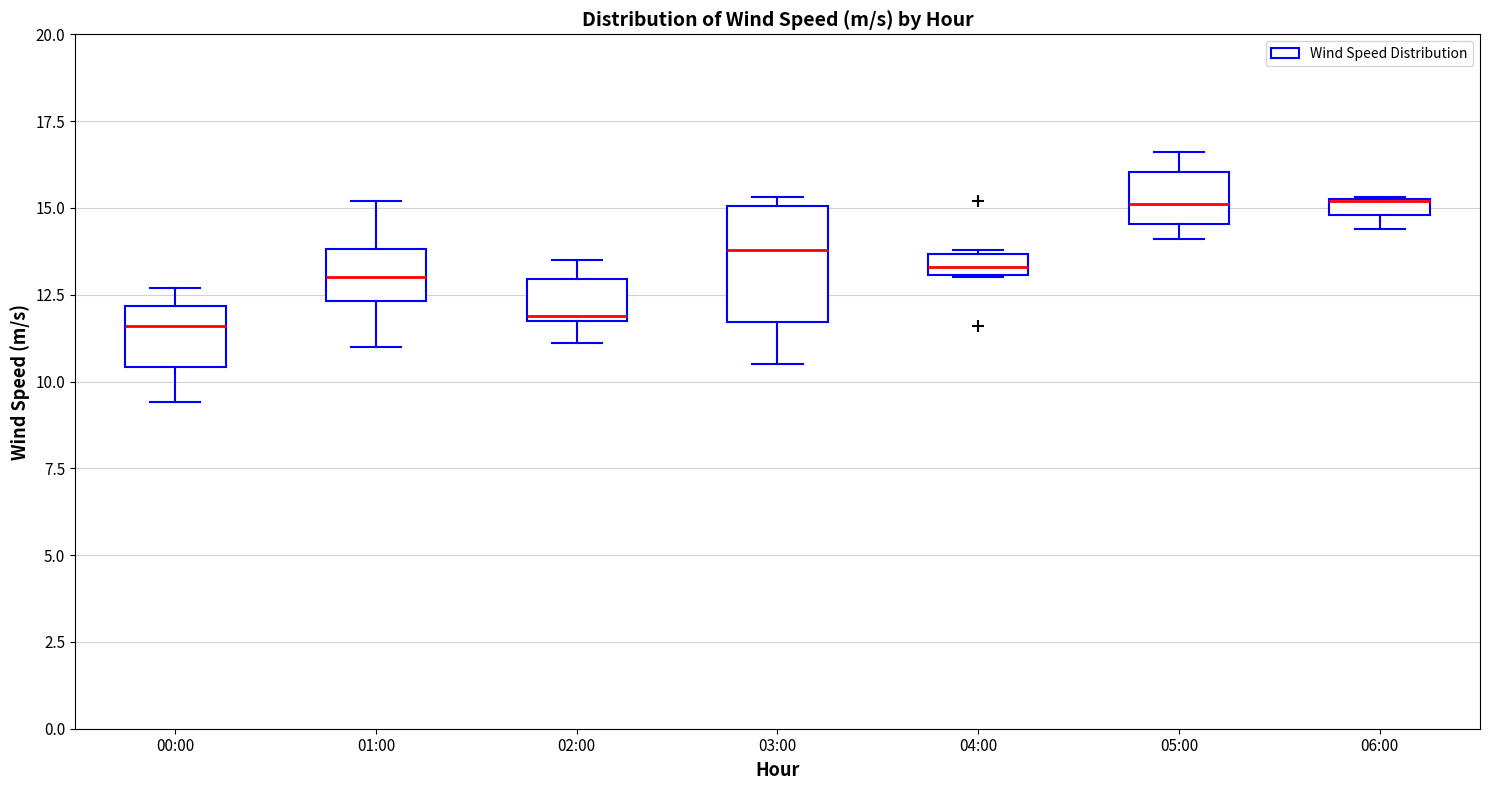

Which box is the tallest, from its lower edge to its upper edge?

03:00